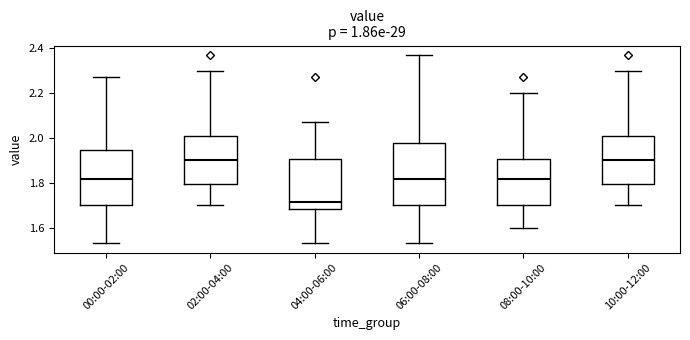

Reading left to right, read every box against the y-axis: the position of its median line, the range the box covers, and the ends of its whiskers. The values are not printed on the chart, so give them approximately, as read against the axis.

00:00-02:00: median 1.82, box 1.70 to 1.94, whiskers 1.54 to 2.28
02:00-04:00: median 1.90, box 1.80 to 2.00, whiskers 1.70 to 2.30
04:00-06:00: median 1.72, box 1.68 to 1.90, whiskers 1.54 to 2.08
06:00-08:00: median 1.82, box 1.70 to 1.98, whiskers 1.54 to 2.38
08:00-10:00: median 1.82, box 1.70 to 1.90, whiskers 1.60 to 2.20
10:00-12:00: median 1.90, box 1.80 to 2.00, whiskers 1.70 to 2.30